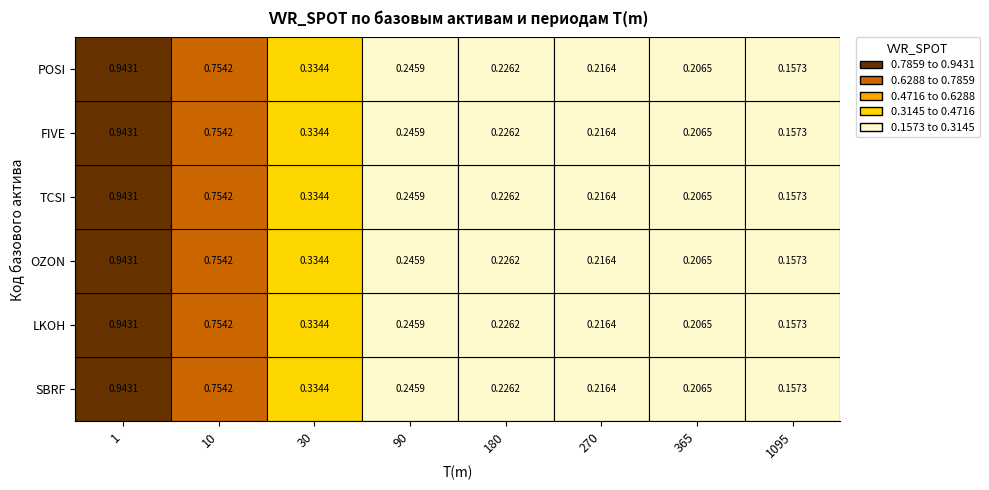

What is the greatest value displayed?

0.9